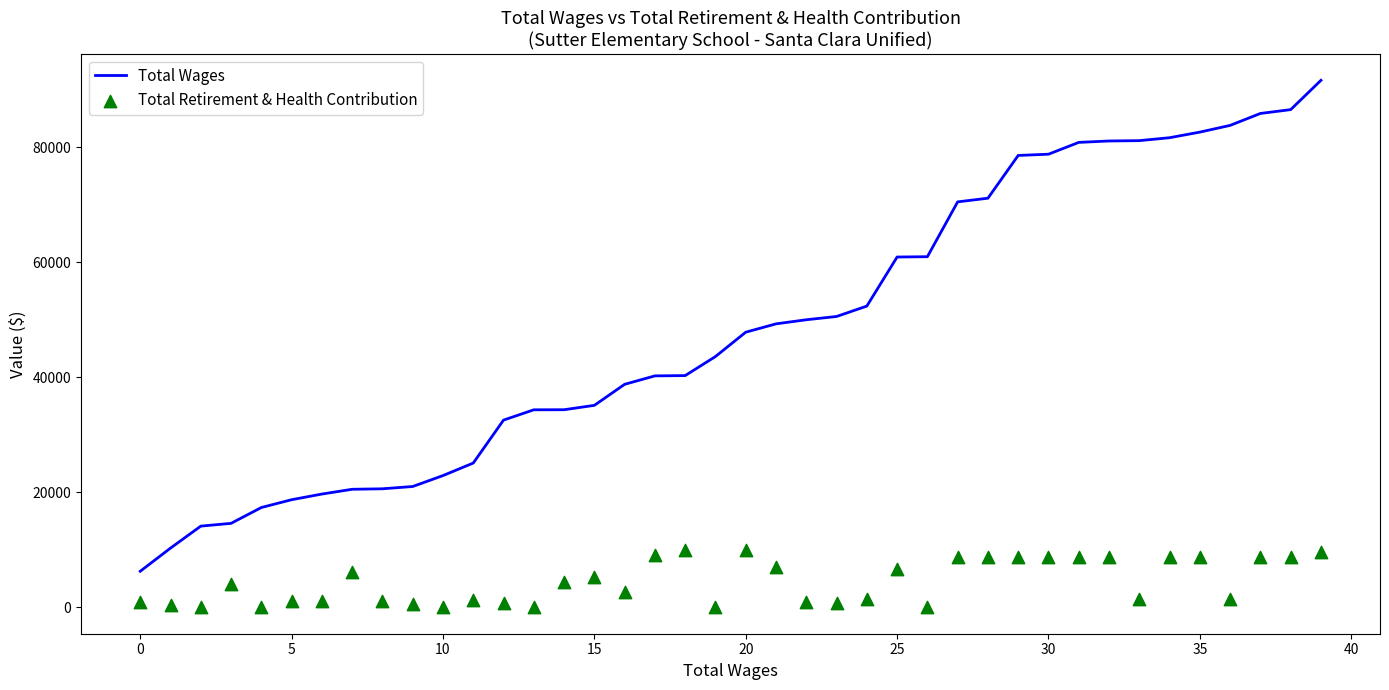

Which series contains the lowest Y value?

Total Retirement & Health Contribution